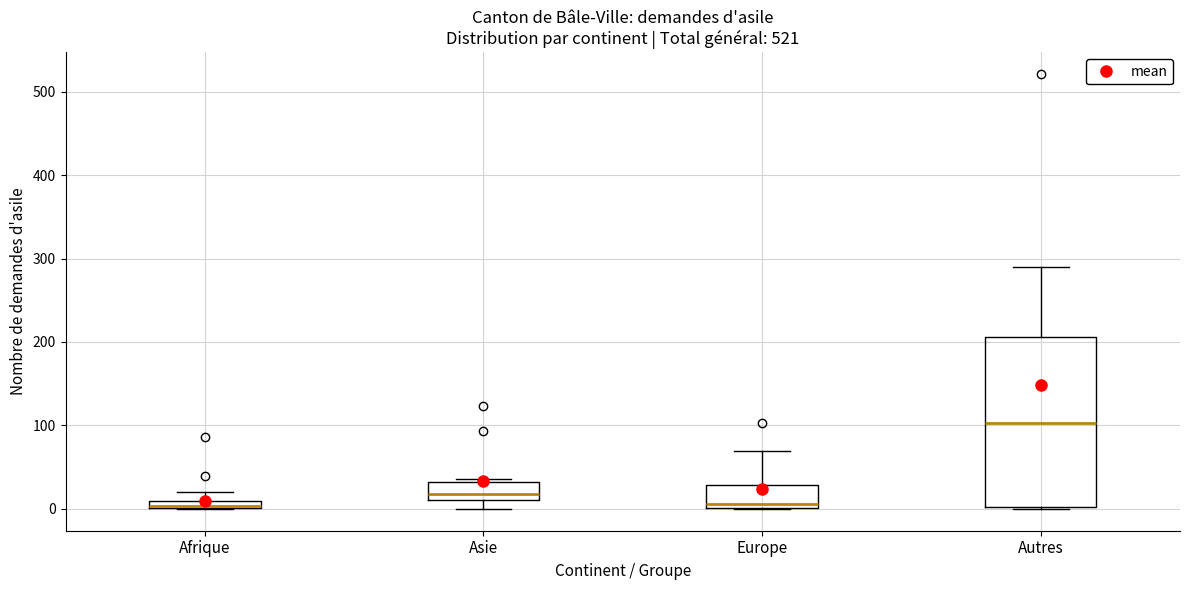

Comparing the boxes themselves (not the whiskers), which one is the tallest?

Autres